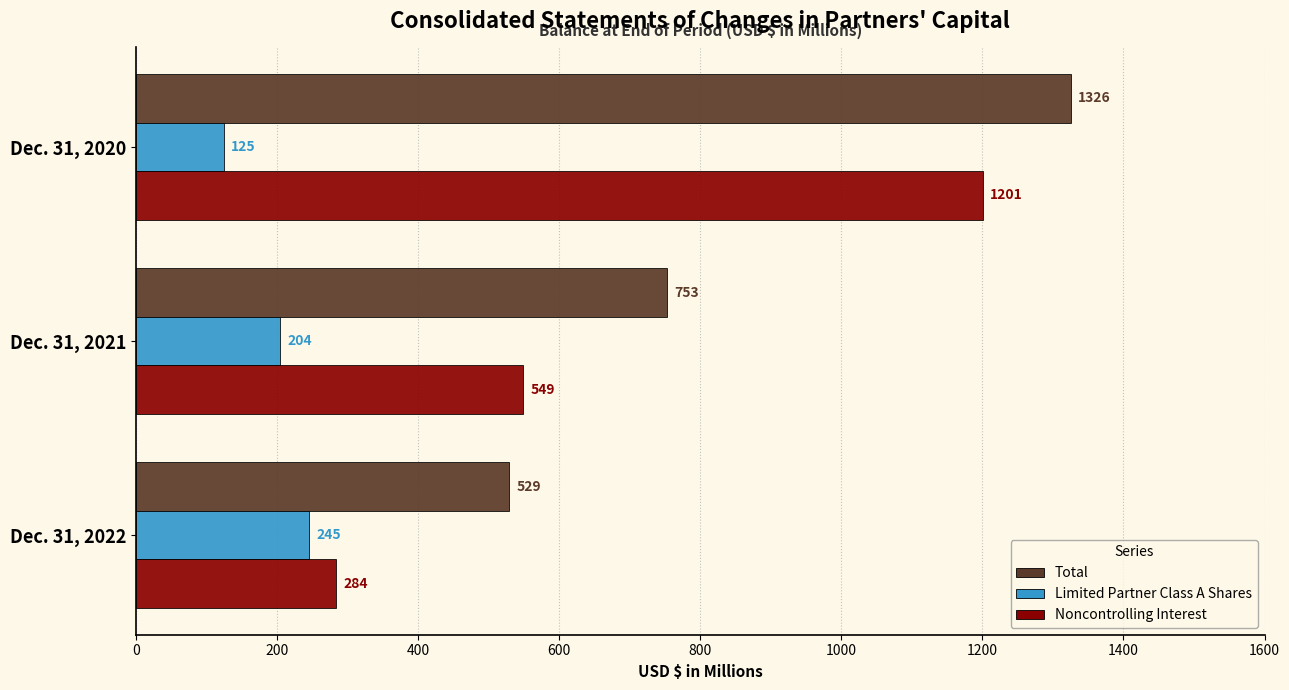

At which label is Total closest to 927?

Dec. 31, 2021